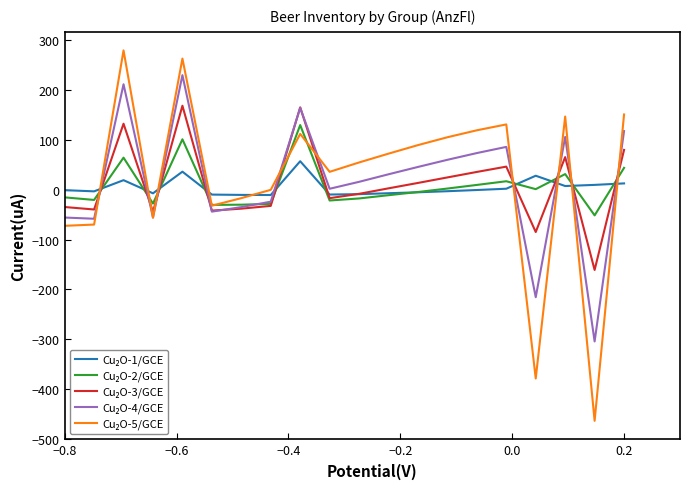

What is the greatest value displayed?

279.7